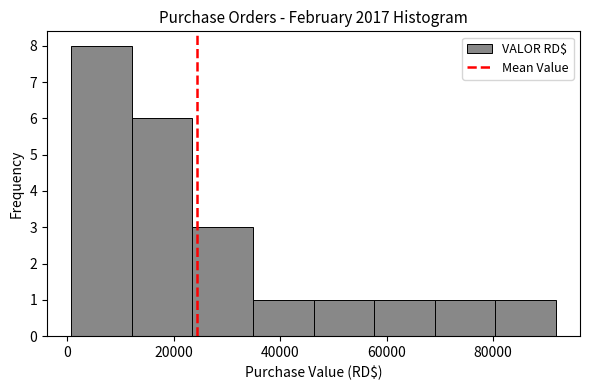

Reading left to right, list every bar in this chart as the range it spans on the x-axis followed by its height. Neither the bar edges nor the heights are printed on the chart, so give them approximately, as read against the axes.

0 to 12000: 8
12000 to 24000: 6
24000 to 34000: 3
34000 to 46000: 1
46000 to 58000: 1
58000 to 68000: 1
68000 to 80000: 1
80000 to 92000: 1